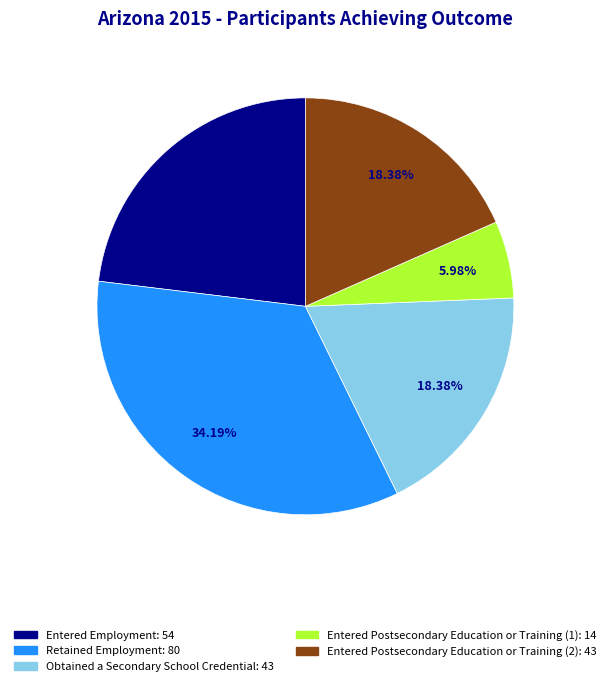

Between Retained Employment and Entered Postsecondary Education or Training (1), which is larger?

Retained Employment